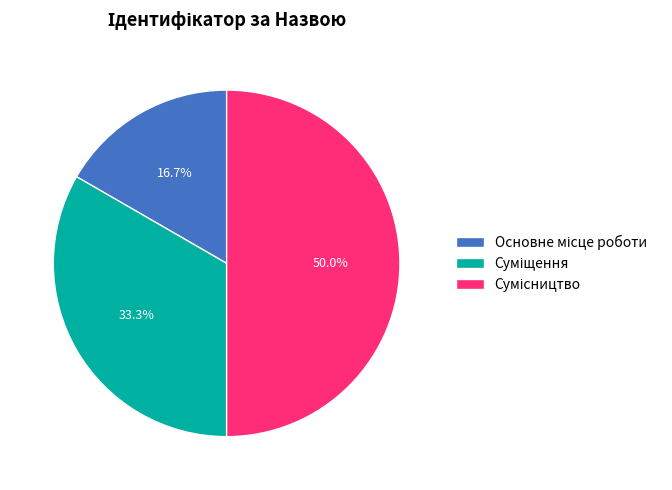

How many slices are in this pie chart?

3